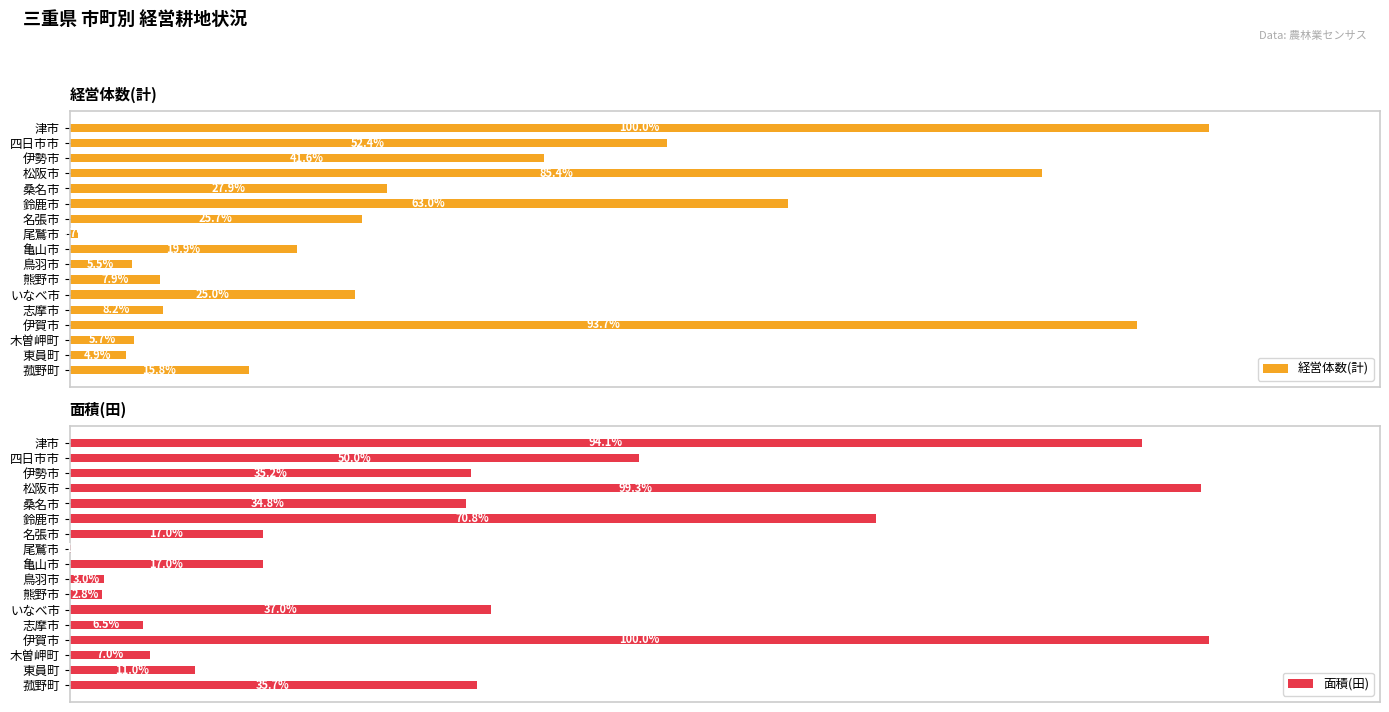

Which series has the widest spread of values?

面積(田)